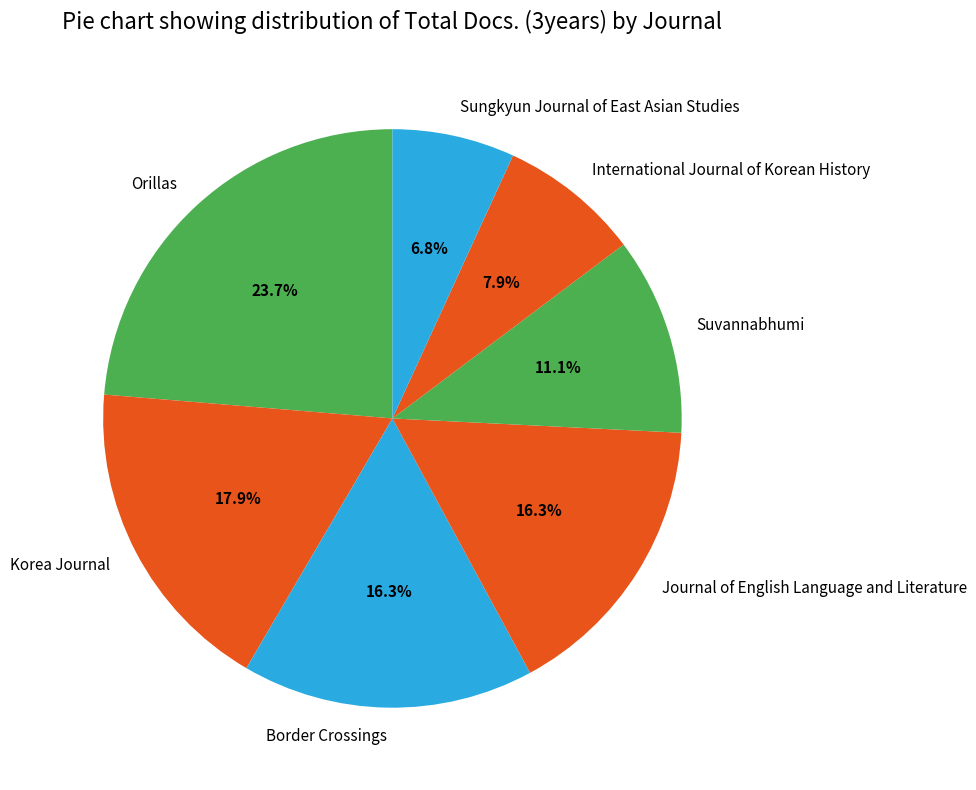

To the nearest percent, what percentage of the pie is Sungkyun Journal of East Asian Studies?

7%